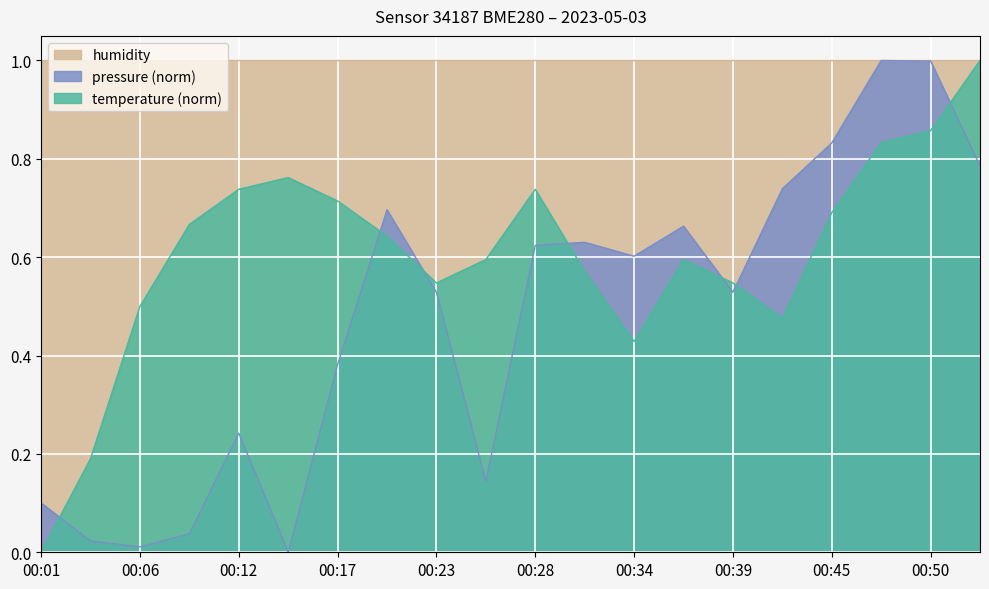

Which series ends up on top after the final intersection of temperature and pressure?

temperature